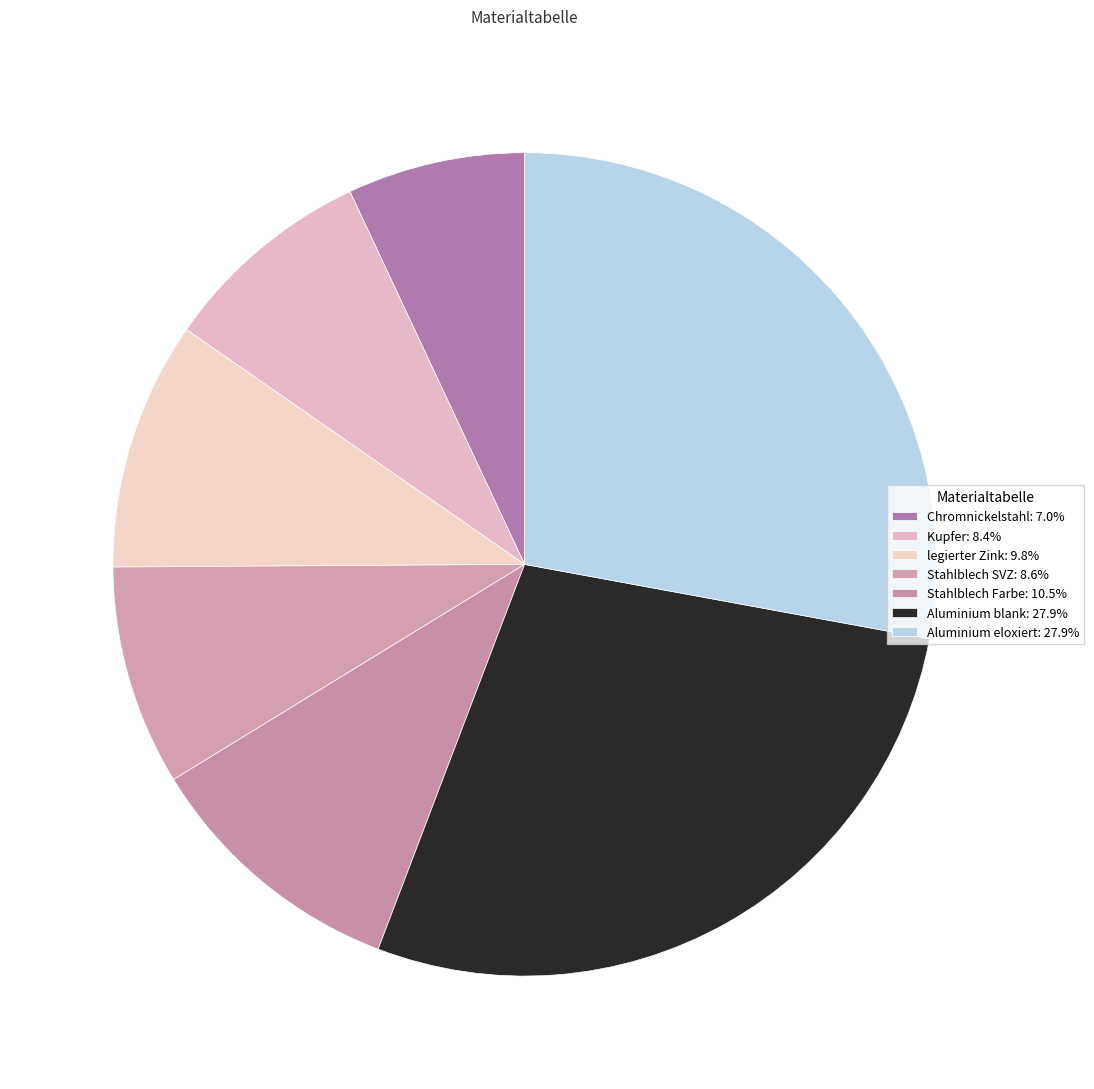

Count the number of slices in the pie.

7